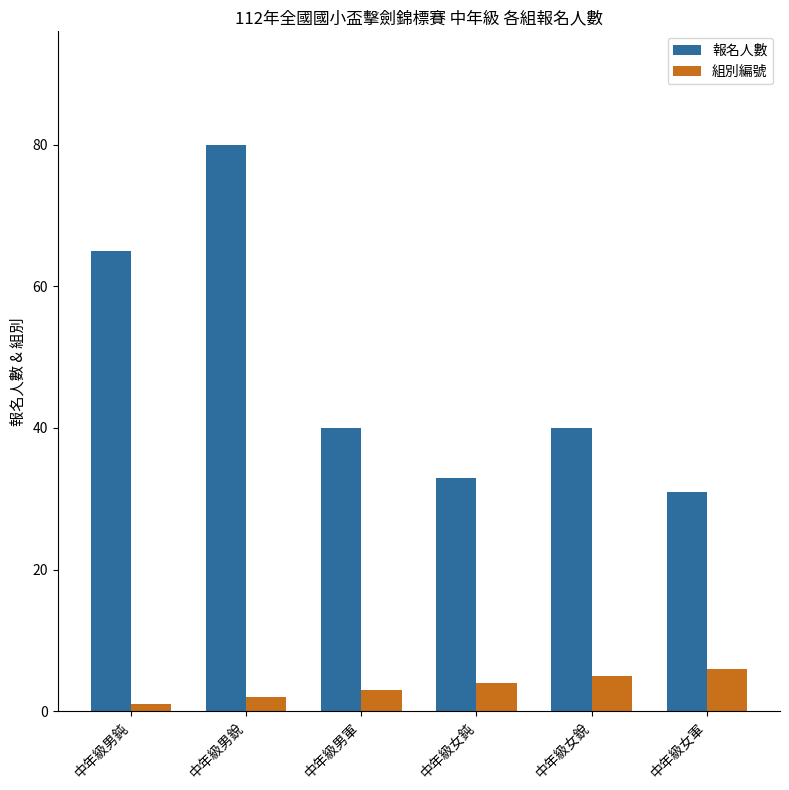

Which series has the largest range (max minus min)?

報名人數